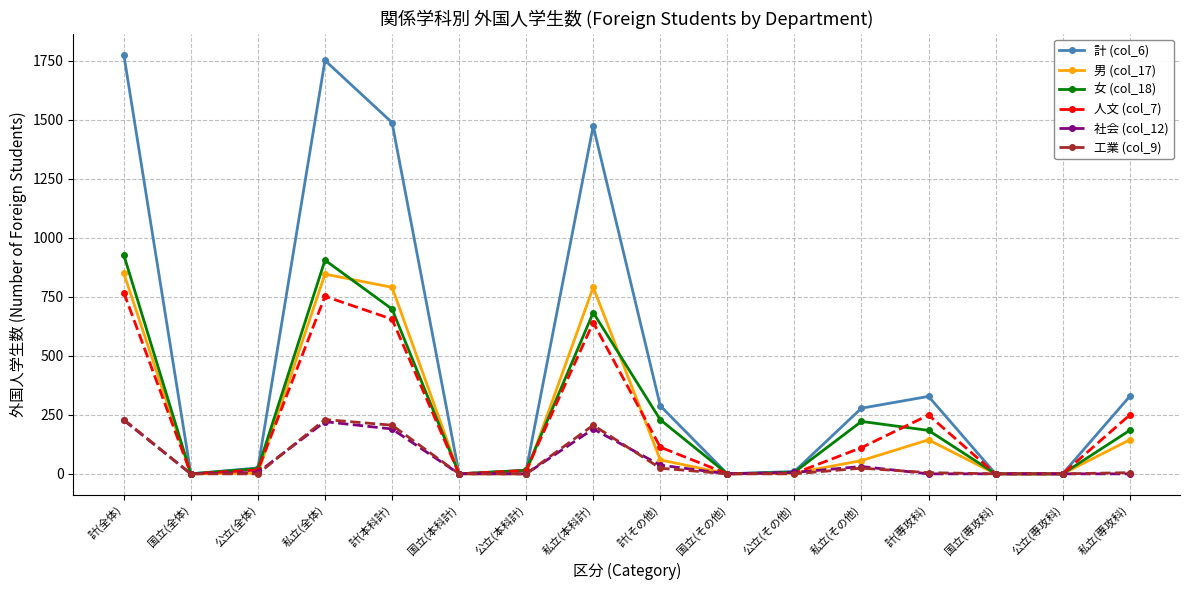

True or false: 女 (col_18) has a value of 222 at 私立(その他).

True